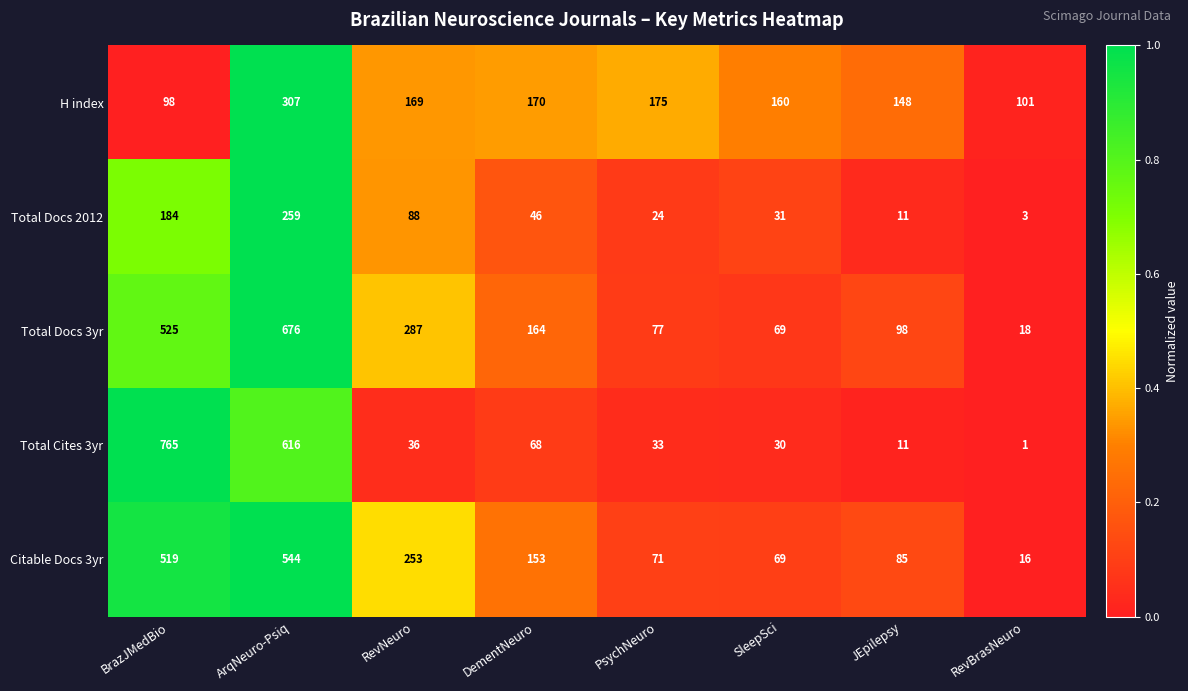

Which category has the highest value across all series?

BrazJMedBio